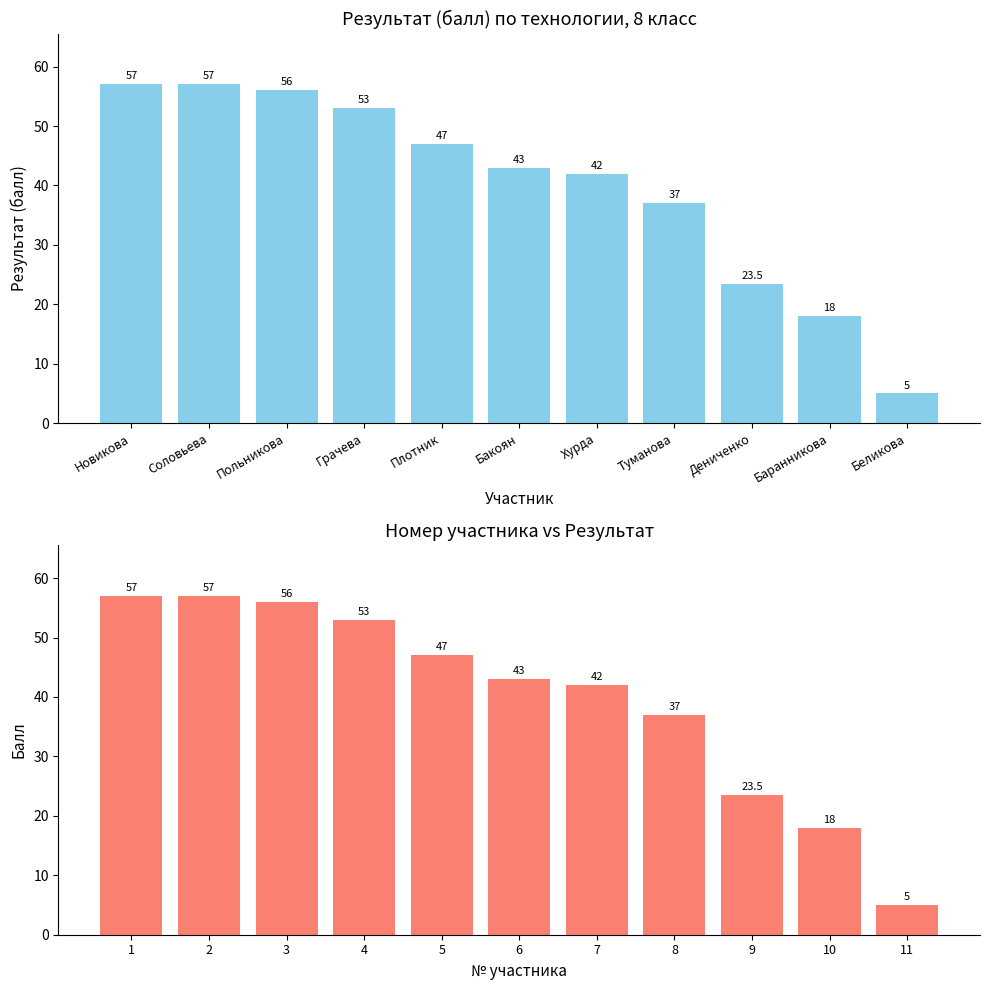

Which category has the lowest value across all series?

11